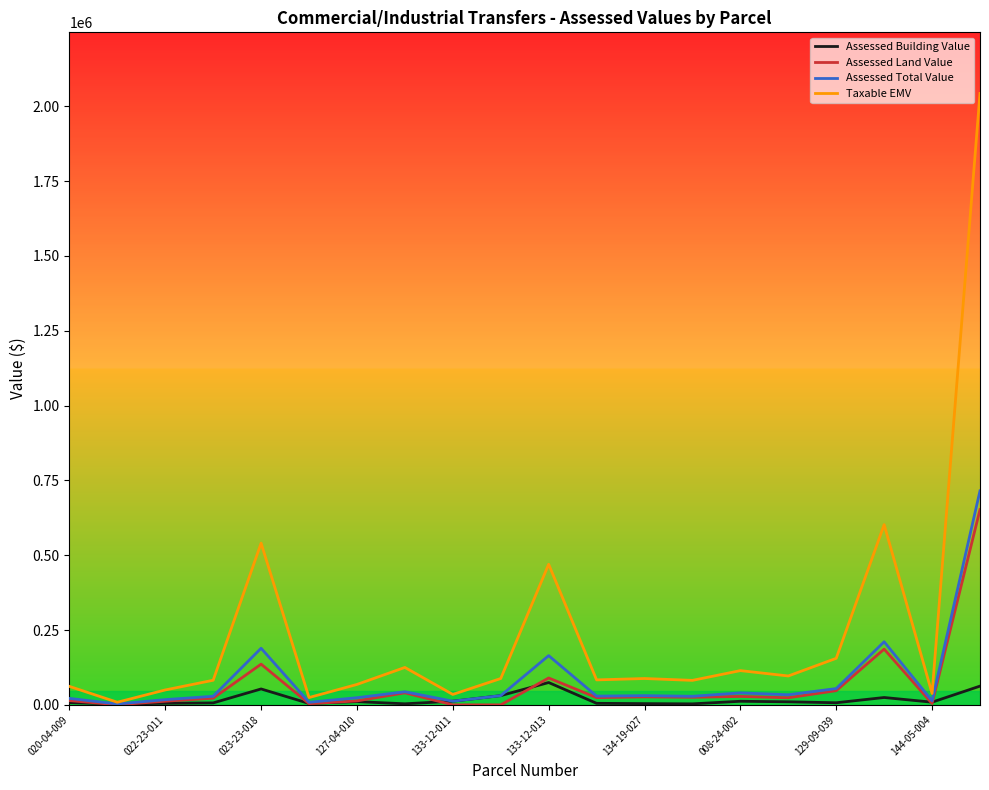

What is the greatest value displayed?

2042500